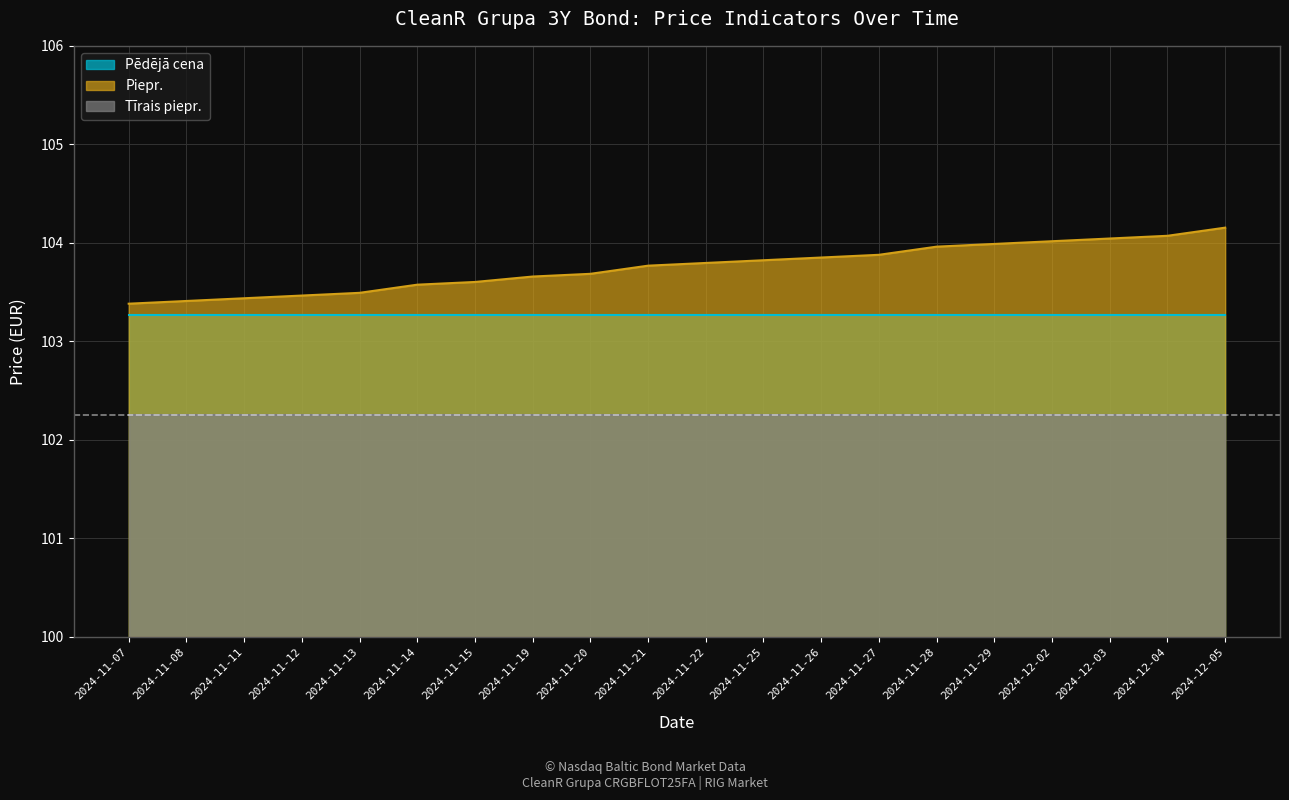

What is the total value across all series at 2024-11-07?

308.9